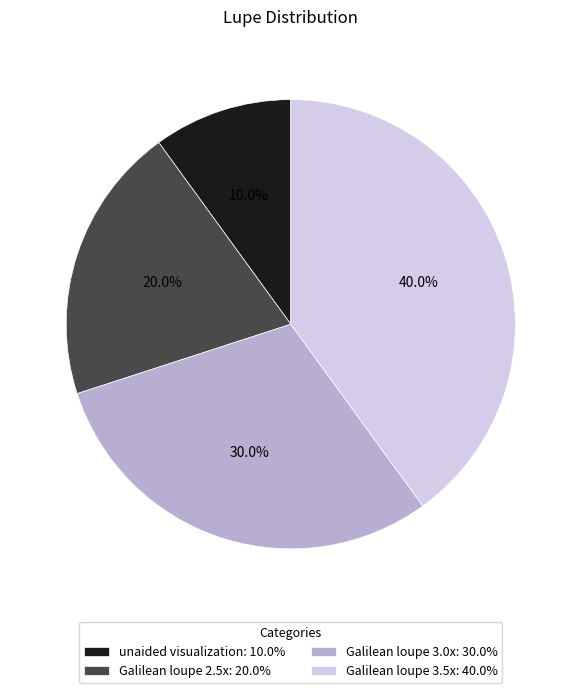

Is there any slice that represents more than half of the pie?

No